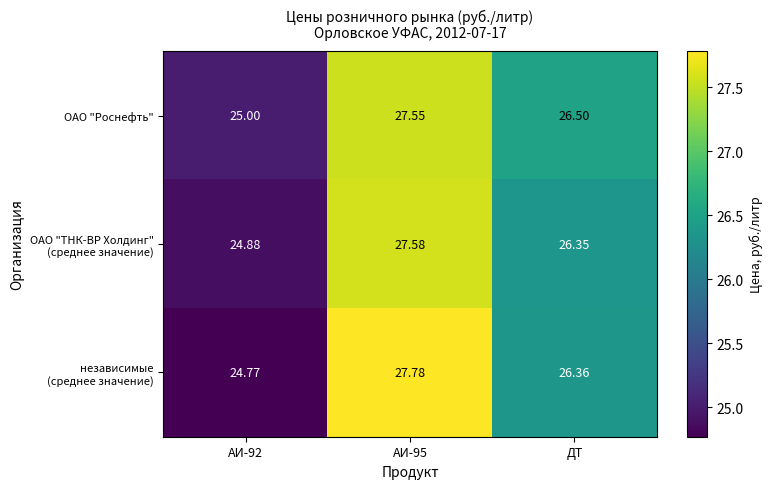

Where is ОАО "Роснефть" nearest to the value 26?

ДТ